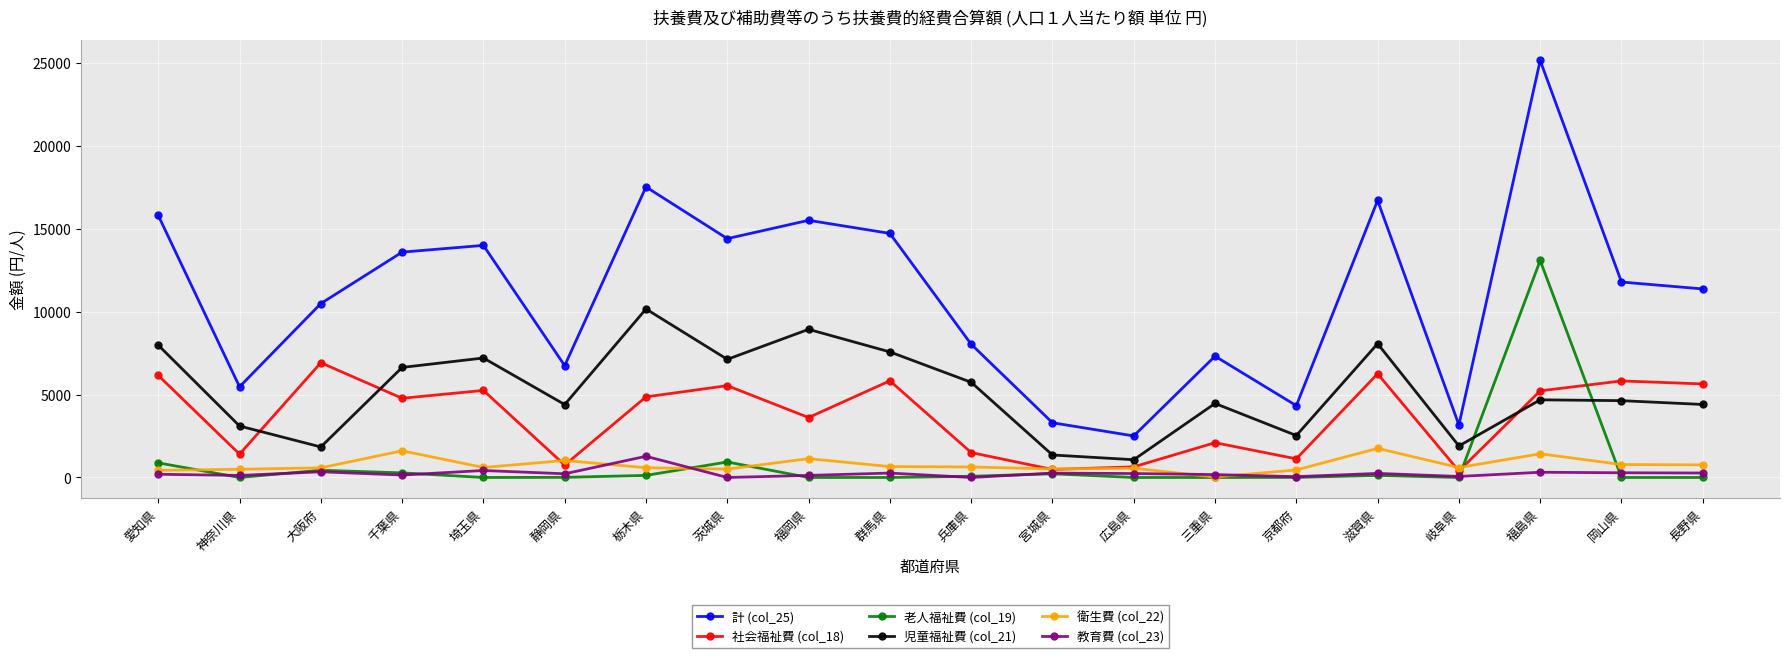

The value of 児童福祉費 (col_21) at 愛知県 is 7979. True or false?

True